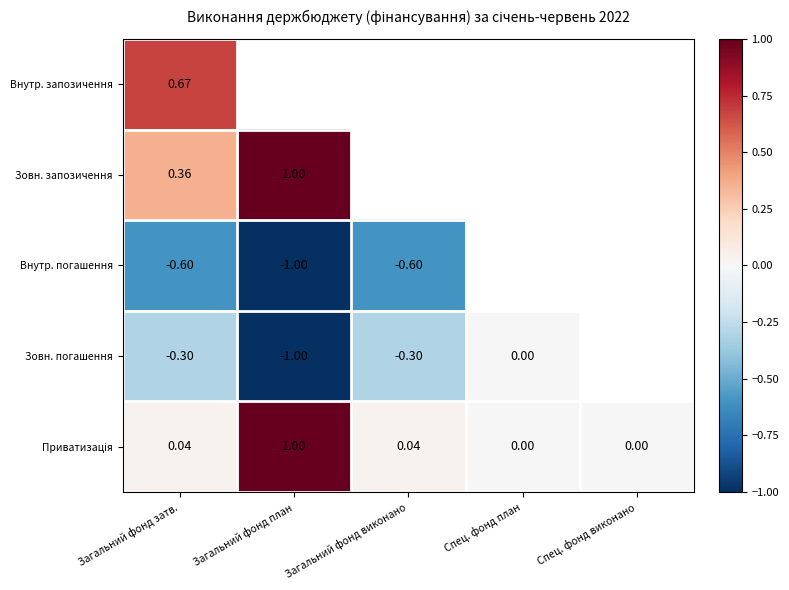

What is the minimum value shown in the chart?

-1.0